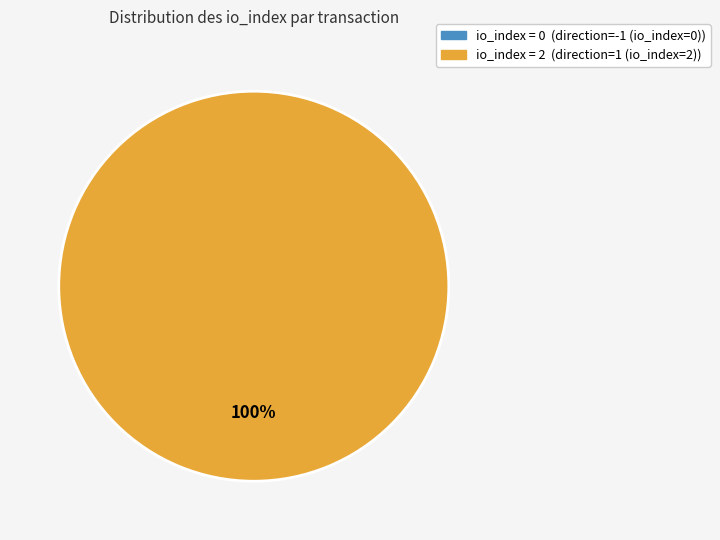

To the nearest percent, what is the difference between the largest and smallest slice percentages?

100%